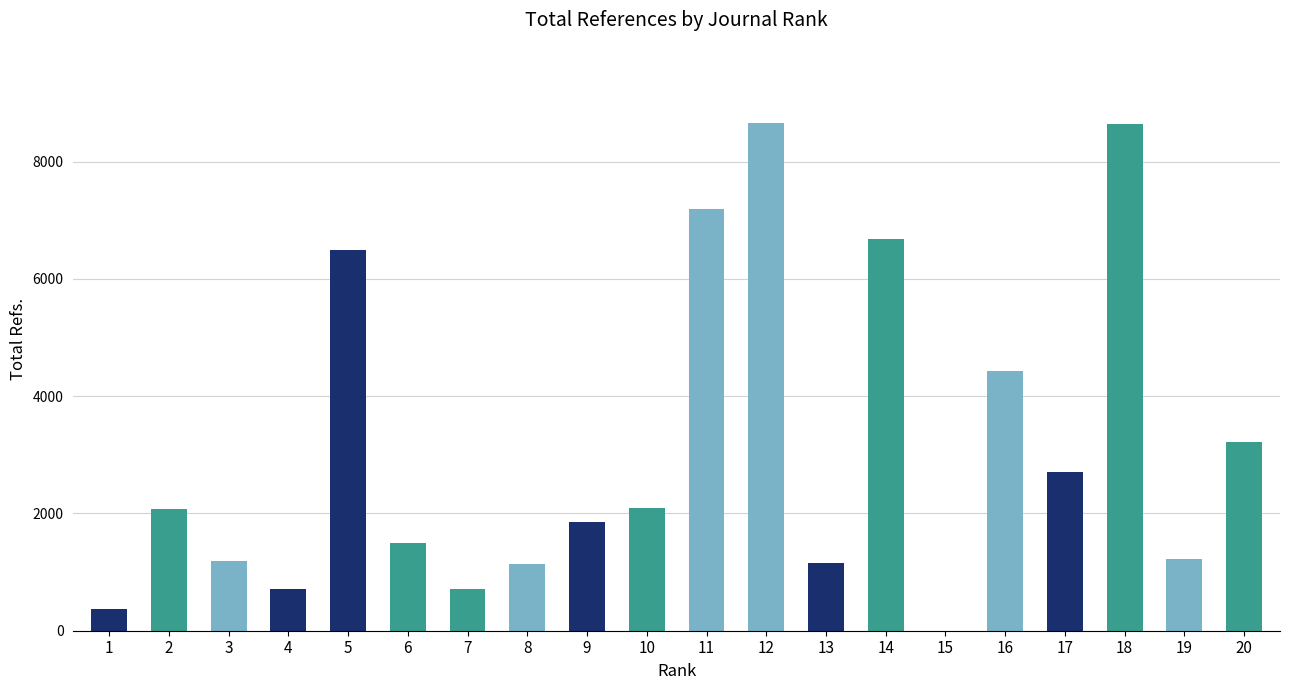

What is the difference between the values at 5 and 16?

2077